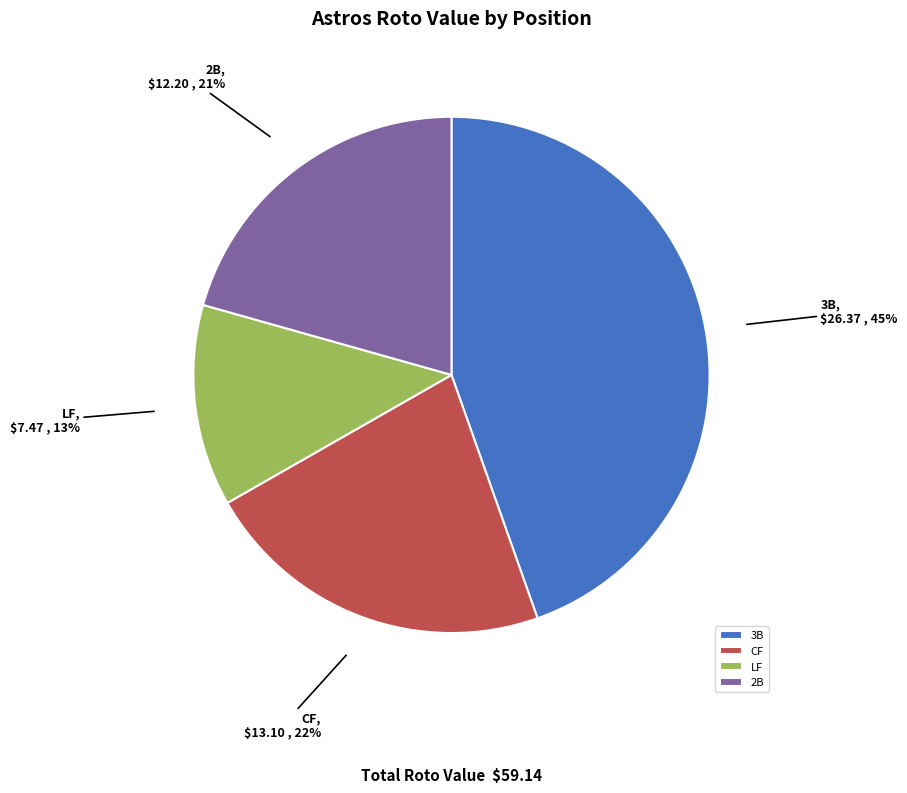

How many slices are in this pie chart?

4